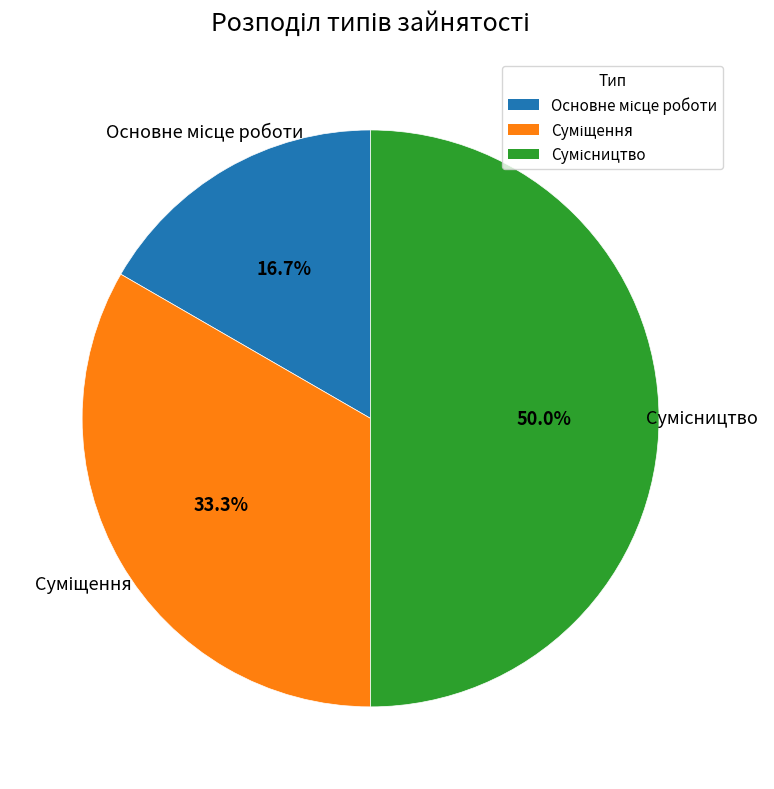

What is the change in value from Суміщення to Сумісництво?

+1